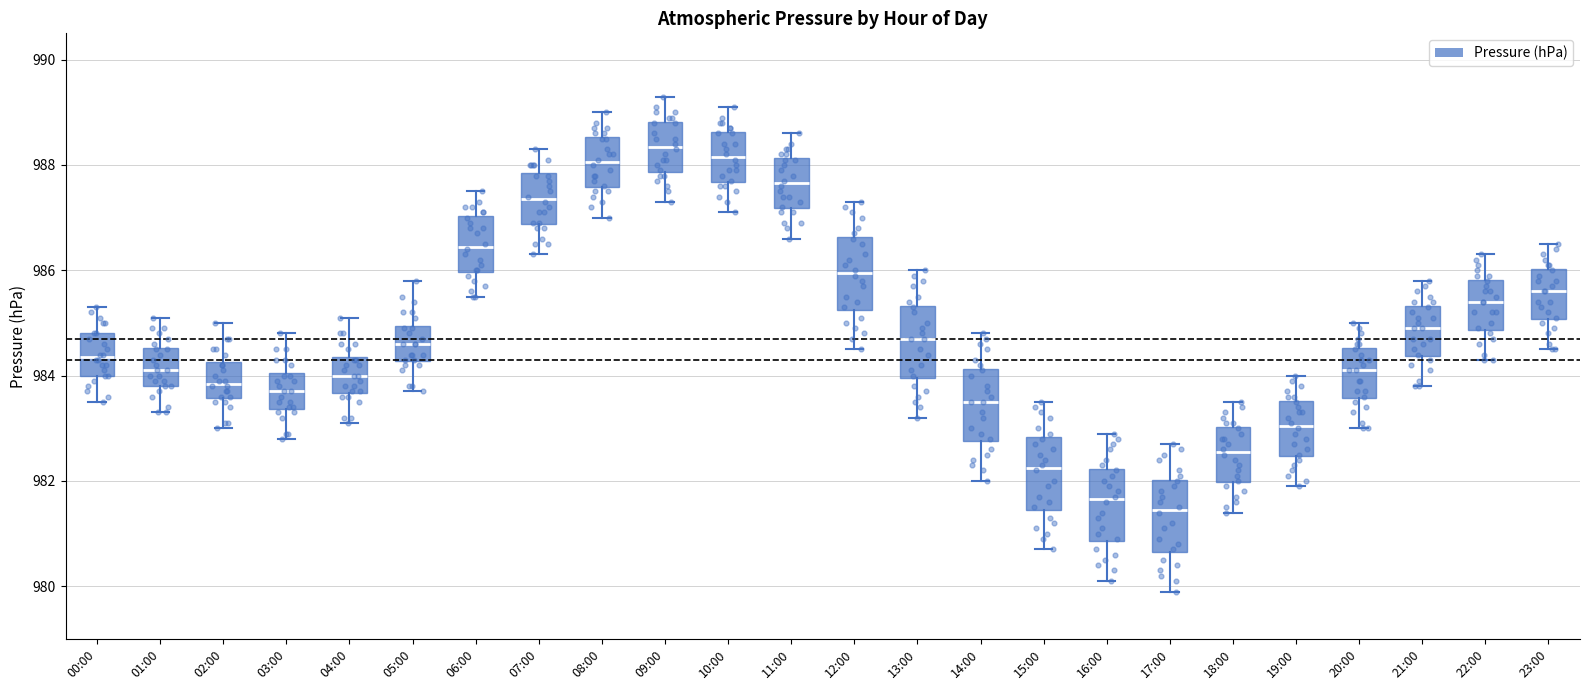

Reading left to right, transcribe this box plot: for each box, give where its median line is, the range the box spans, and where its two whiskers end, as read against the y-axis. The values are not printed on the chart, so give them approximately, as read against the axis.

00:00: median 984.4, box 984.0 to 984.8, whiskers 983.6 to 985.4
01:00: median 984.2, box 983.8 to 984.6, whiskers 983.4 to 985.2
02:00: median 983.8, box 983.6 to 984.2, whiskers 983.0 to 985.0
03:00: median 983.8, box 983.4 to 984.0, whiskers 982.8 to 984.8
04:00: median 984.0, box 983.6 to 984.4, whiskers 983.2 to 985.2
05:00: median 984.6, box 984.2 to 985.0, whiskers 983.8 to 985.8
06:00: median 986.4, box 986.0 to 987.0, whiskers 985.6 to 987.6
07:00: median 987.4, box 986.8 to 987.8, whiskers 986.4 to 988.4
08:00: median 988.0, box 987.6 to 988.6, whiskers 987.0 to 989.0
09:00: median 988.4, box 987.8 to 988.8, whiskers 987.4 to 989.4
10:00: median 988.2, box 987.6 to 988.6, whiskers 987.2 to 989.2
11:00: median 987.6, box 987.2 to 988.2, whiskers 986.6 to 988.6
12:00: median 986.0, box 985.2 to 986.6, whiskers 984.6 to 987.4
13:00: median 984.8, box 984.0 to 985.4, whiskers 983.2 to 986.0
14:00: median 983.6, box 982.8 to 984.2, whiskers 982.0 to 984.8
15:00: median 982.2, box 981.4 to 982.8, whiskers 980.8 to 983.6
16:00: median 981.6, box 980.8 to 982.2, whiskers 980.2 to 983.0
17:00: median 981.4, box 980.6 to 982.0, whiskers 980.0 to 982.8
18:00: median 982.6, box 982.0 to 983.0, whiskers 981.4 to 983.6
19:00: median 983.0, box 982.4 to 983.6, whiskers 982.0 to 984.0
20:00: median 984.2, box 983.6 to 984.6, whiskers 983.0 to 985.0
21:00: median 985.0, box 984.4 to 985.4, whiskers 983.8 to 985.8
22:00: median 985.4, box 984.8 to 985.8, whiskers 984.4 to 986.4
23:00: median 985.6, box 985.0 to 986.0, whiskers 984.6 to 986.6